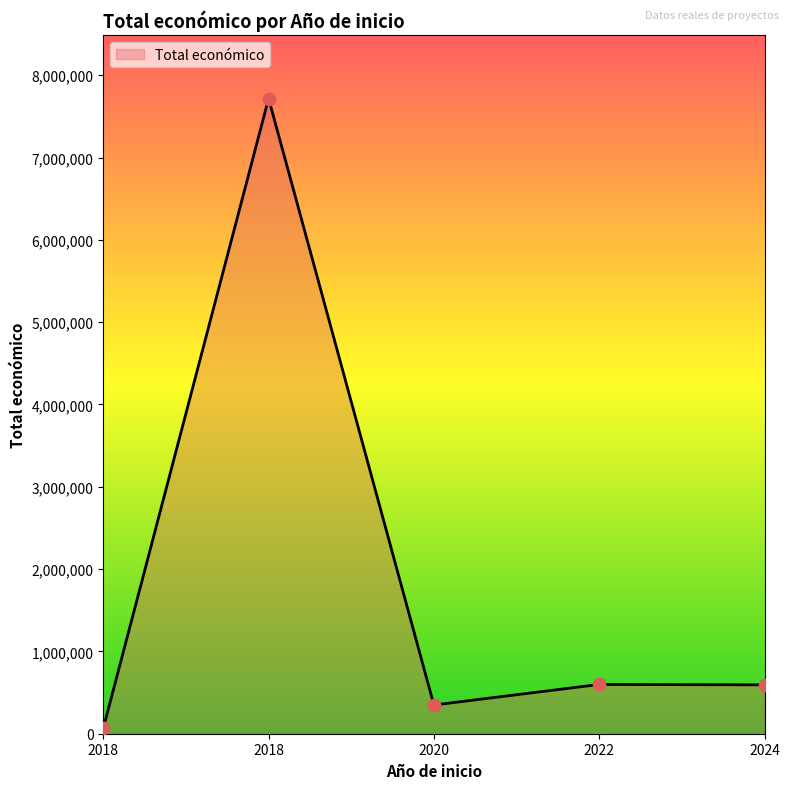

What is the ratio of the value at 2018 to the value at 2020?

0.2